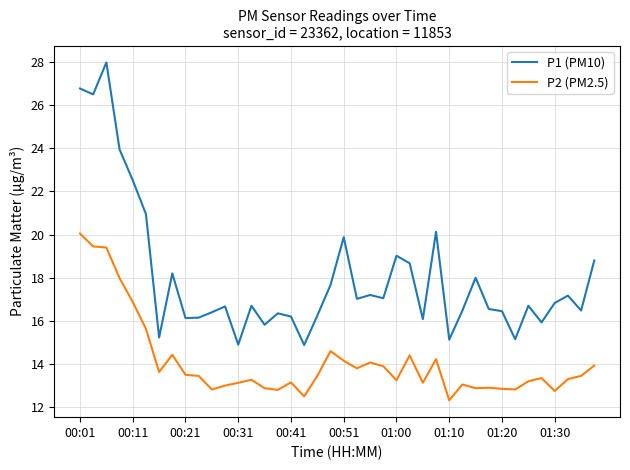

What is the difference between the maximum and minimum values in the P2 (PM2.5) series?

7.7